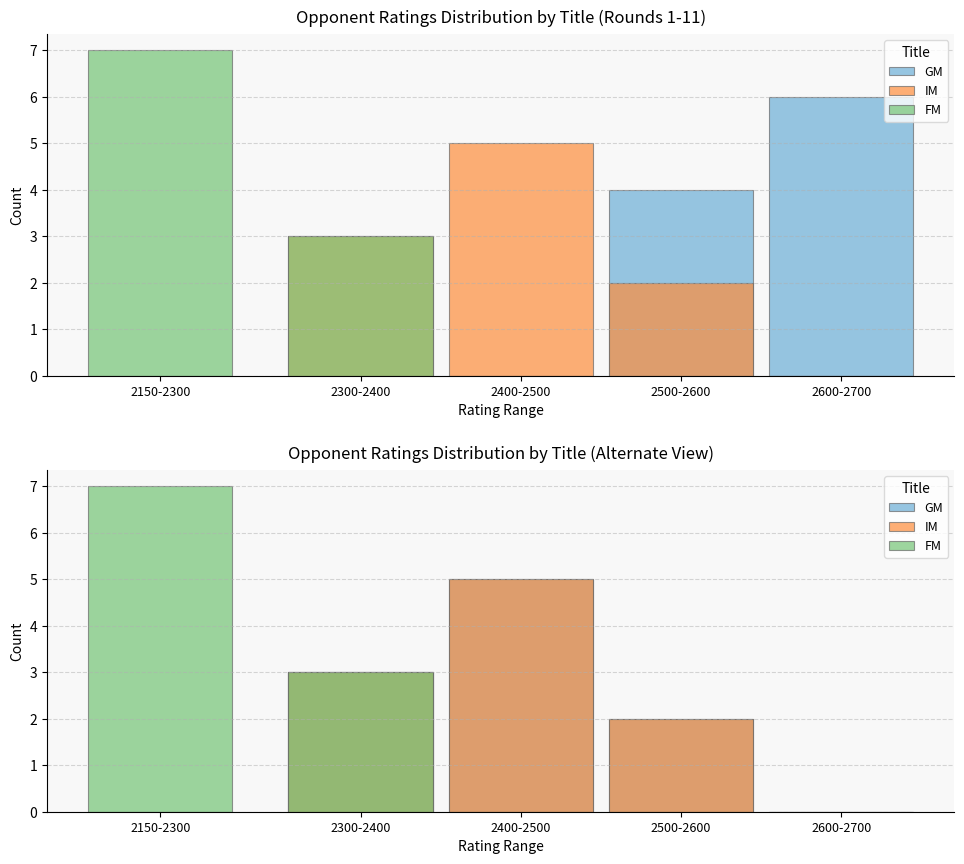

At 2150-2300, list the series in order from largest to smallest.

FM, GM, IM